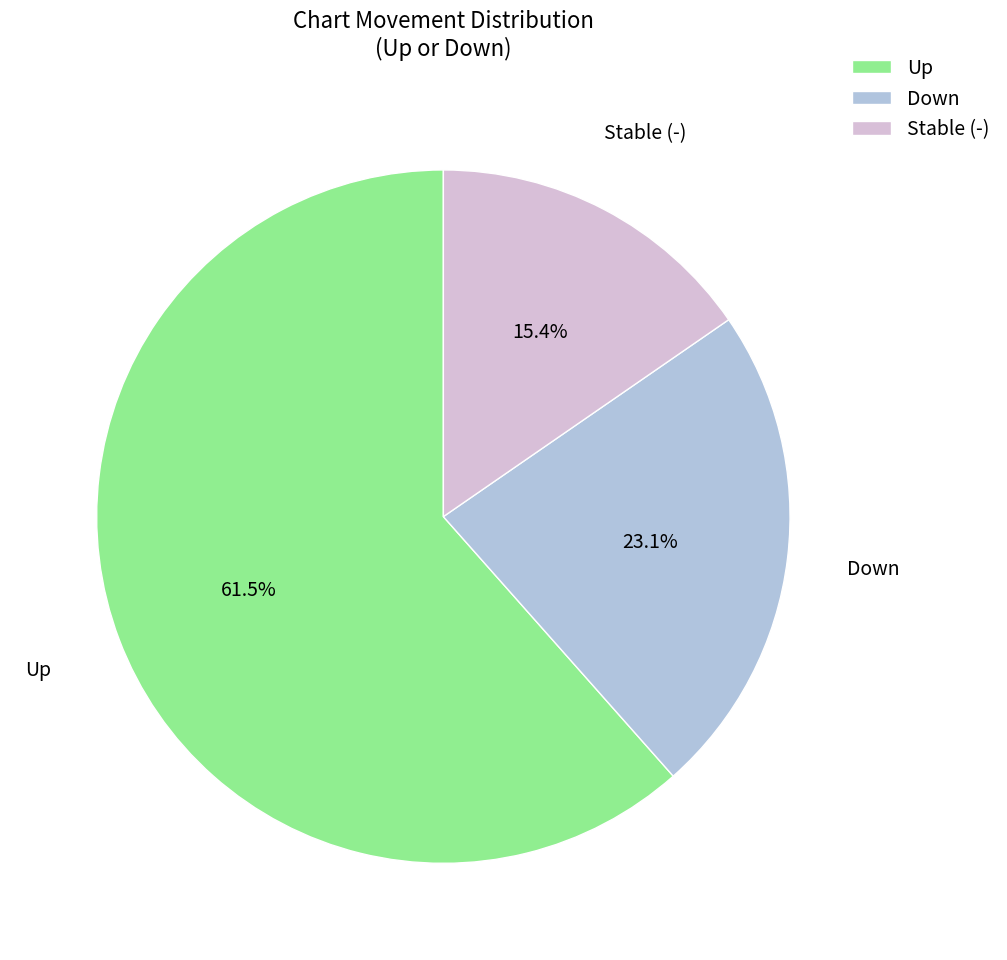

Rank the categories by value from highest to lowest.

Up, Down, Stable (-)